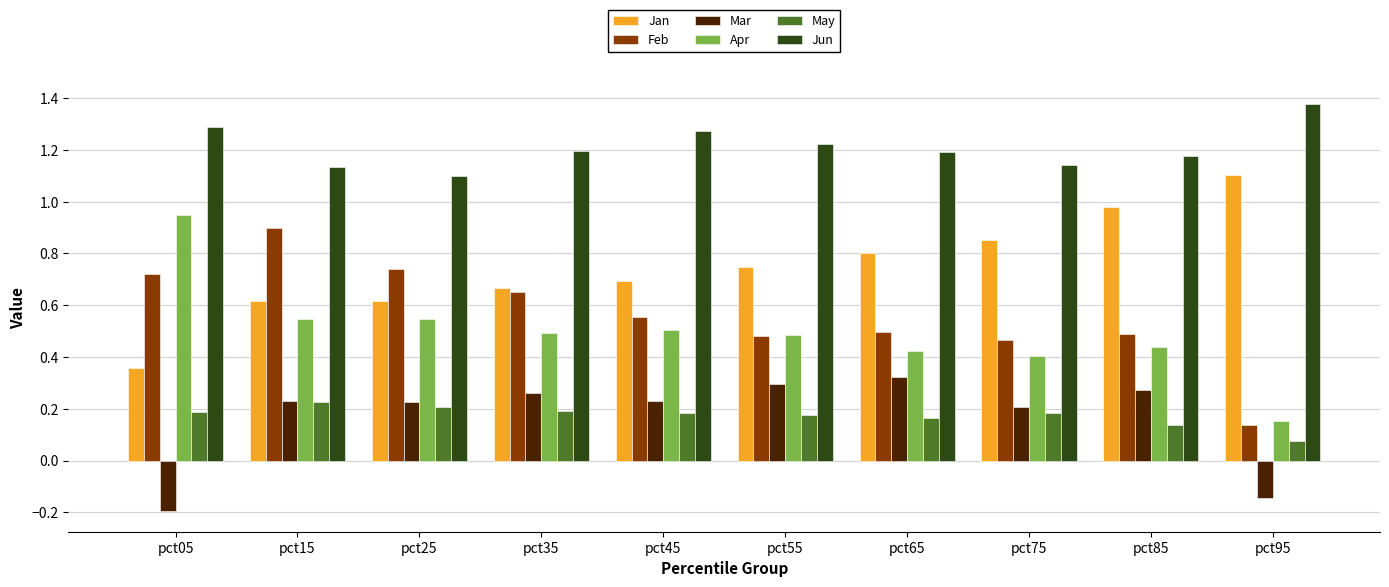

What is the total value across all series at pct05?

3.3